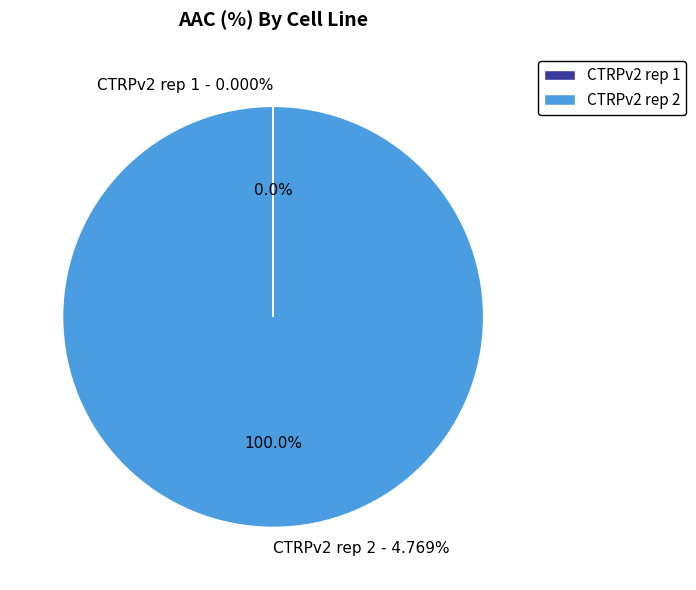

Rank the categories by value from highest to lowest.

CTRPv2 rep 2, CTRPv2 rep 1